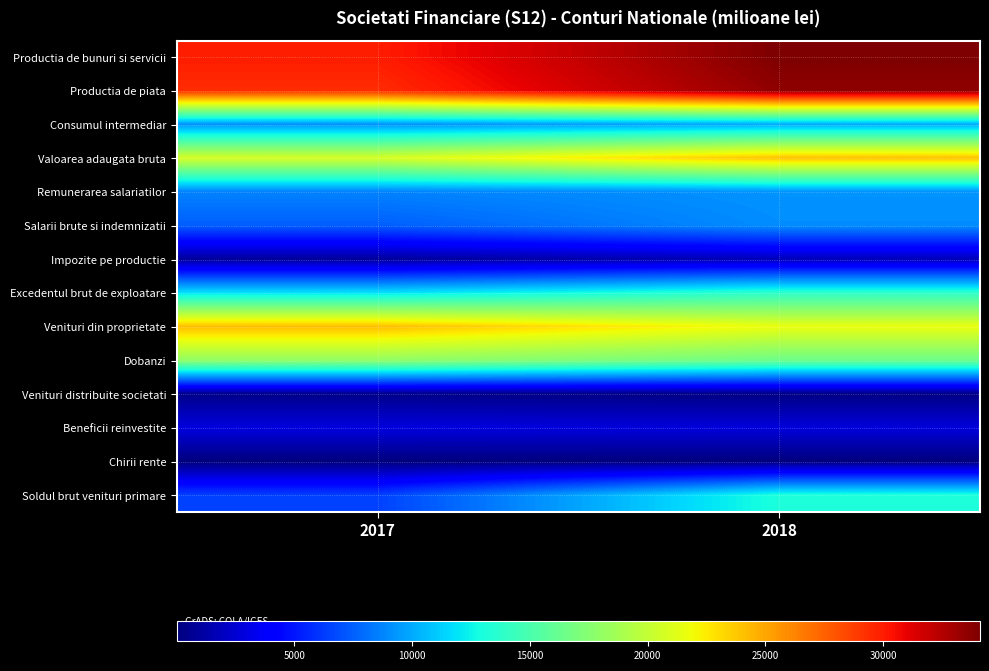

Rank the series by their maximum value, from highest to lowest.

Productia de bunuri si servicii, Productia de piata, Venituri din proprietate, Valoarea adaugata bruta, Dobanzi, Excedentul brut de exploatare, Soldul brut venituri primare, Consumul intermediar, Remunerarea salariatilor, Salarii brute si indemnizatii, Beneficii reinvestite, Impozite pe productie, Venituri distribuite societati, Chirii rente